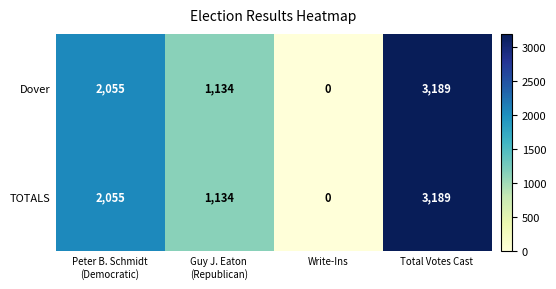

Reading right to left, what are all the values shown in this chart?

Dover: 3189	0	1134	2055
TOTALS: 3189	0	1134	2055